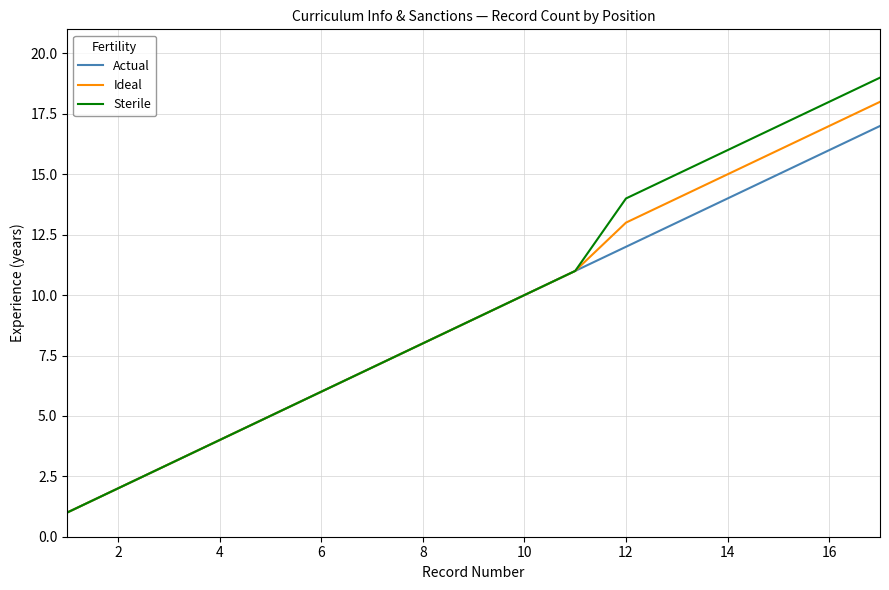

Reading right to left, transcribe all the data shown in this chart.

Actual: 17	16	15	14	13	12	11	10	9	8	7	6	5	4	3	2	1
Ideal: 18	17	16	15	14	13	11	10	9	8	7	6	5	4	3	2	1
Sterile: 19	18	17	16	15	14	11	10	9	8	7	6	5	4	3	2	1